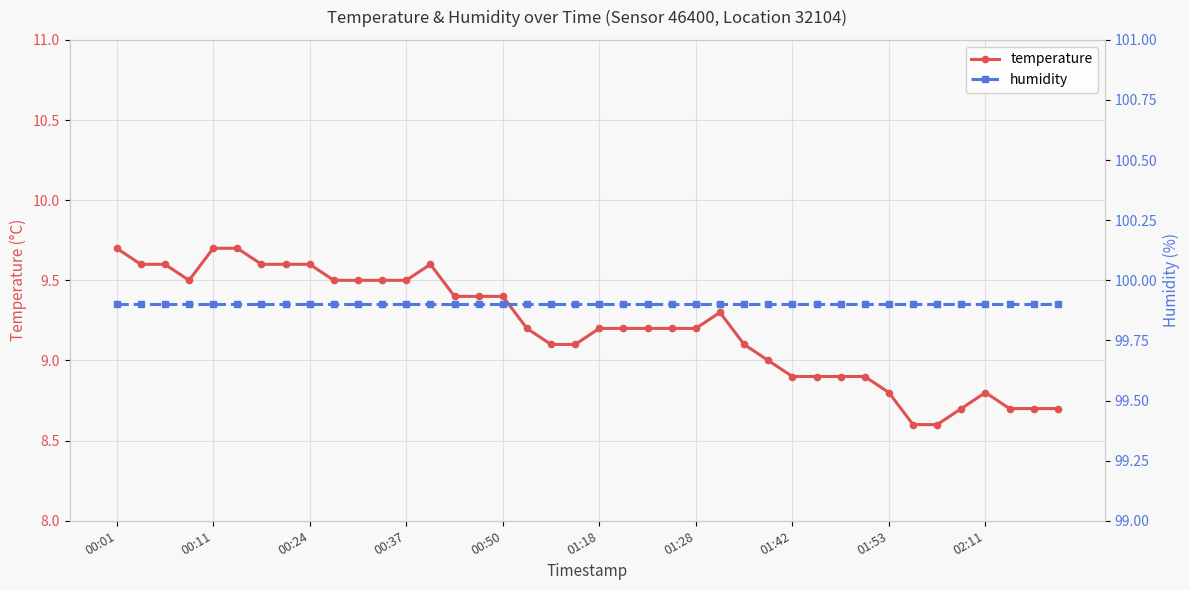

Is the value of temperature at 17 greater than the value of humidity at 34?

No